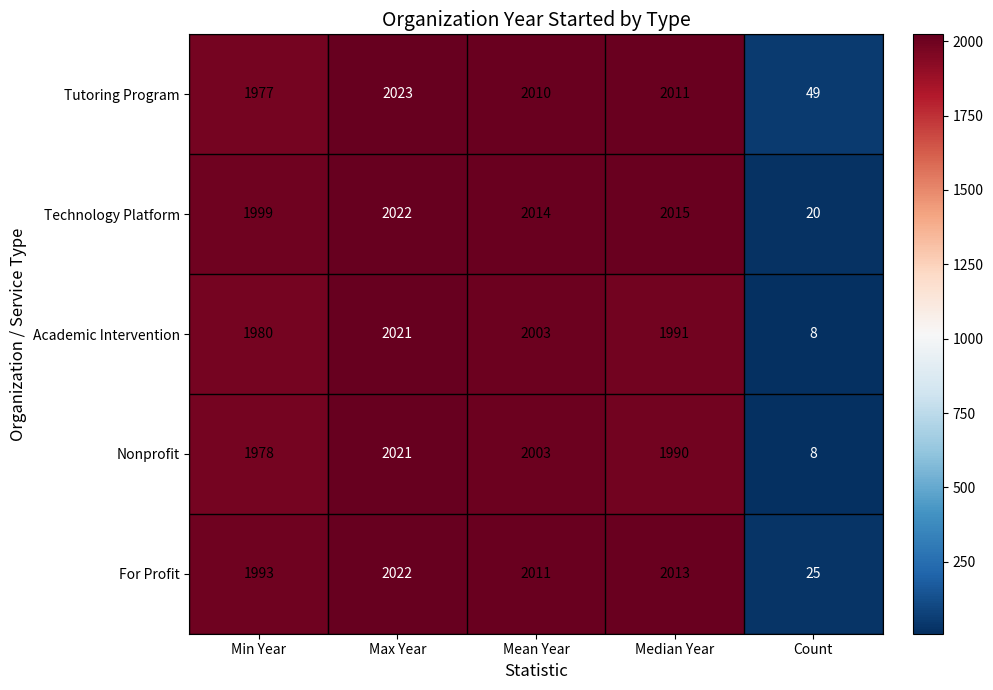

What is the sum of all Technology Platform values?

8070